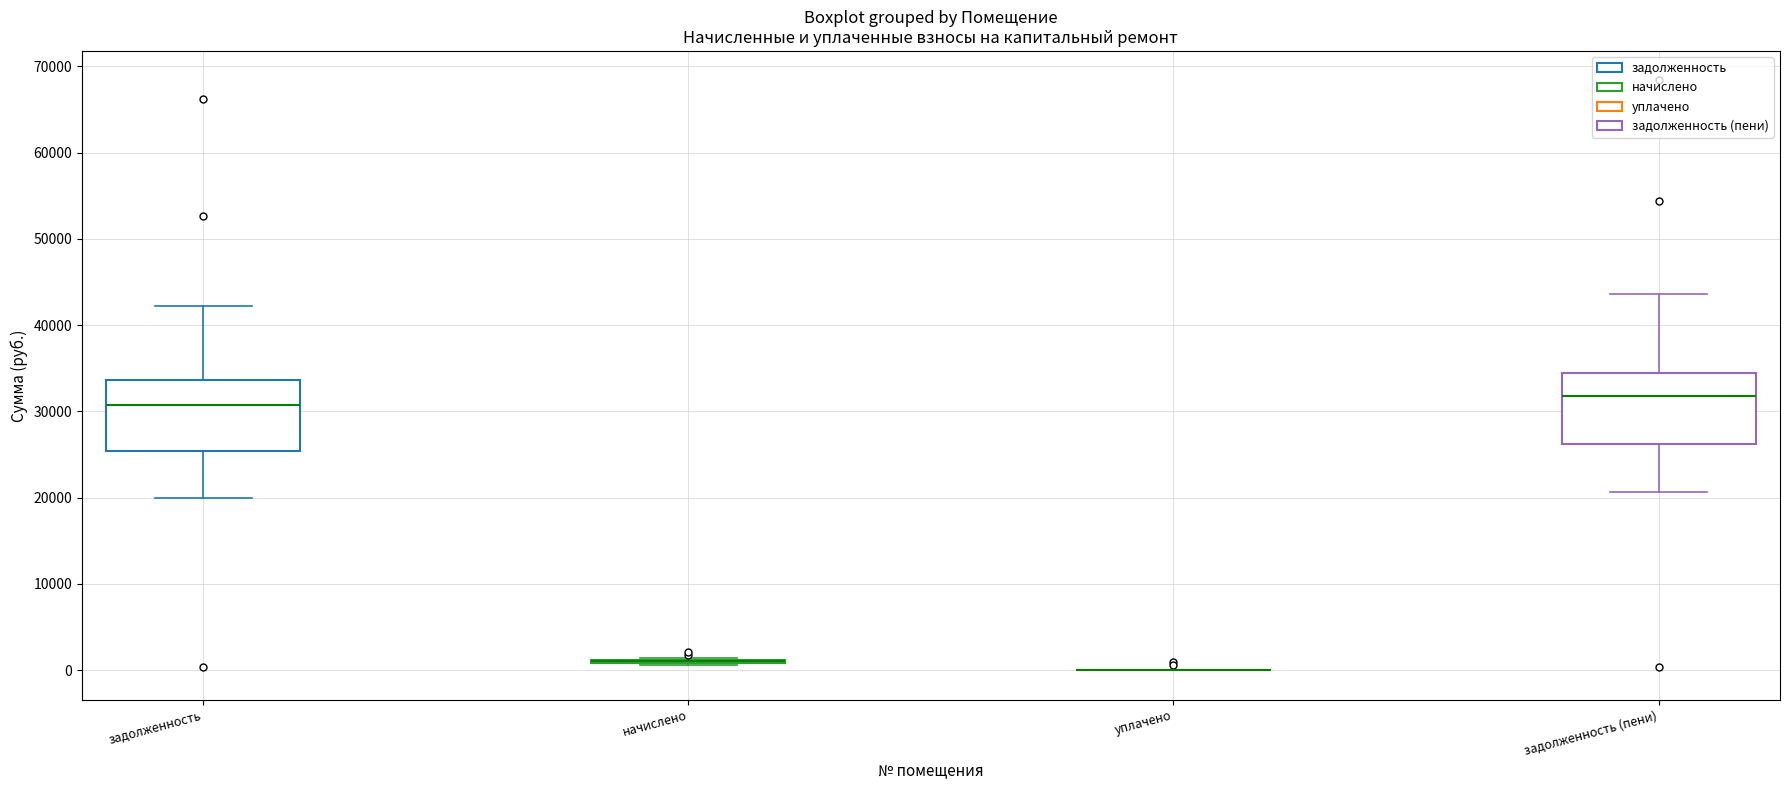

Reading left to right, read every box against the y-axis: the position of its median line, the range the box covers, and the ends of its whiskers. The values are not printed on the chart, so give them approximately, as read against the axis.

задолженность: median 31000, box 25000 to 34000, whiskers 20000 to 42000
начислено: box collapsed to a line at 1000, whiskers 1000 to 1000
уплачено: box collapsed to a line at 0, whiskers 0 to 0
задолженность (пени): median 32000, box 26000 to 34000, whiskers 21000 to 44000